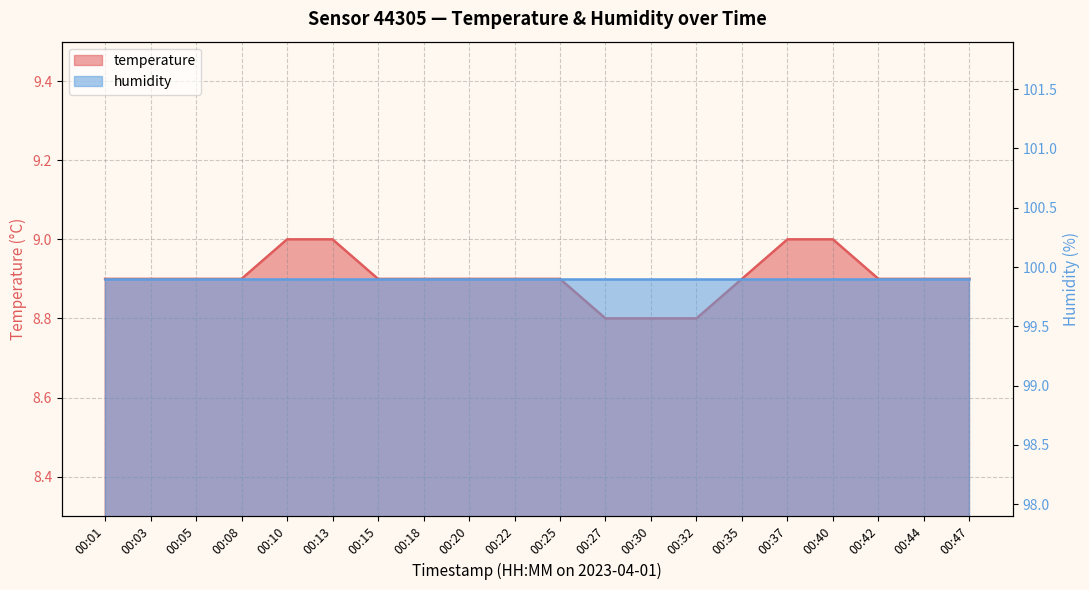

Reading left to right, list all the values displayed in this chart.

8.9	8.9	8.9	8.9	9.0	9.0	8.9	8.9	8.9	8.9	8.9	8.8	8.8	8.8	8.9	9.0	9.0	8.9	8.9	8.9